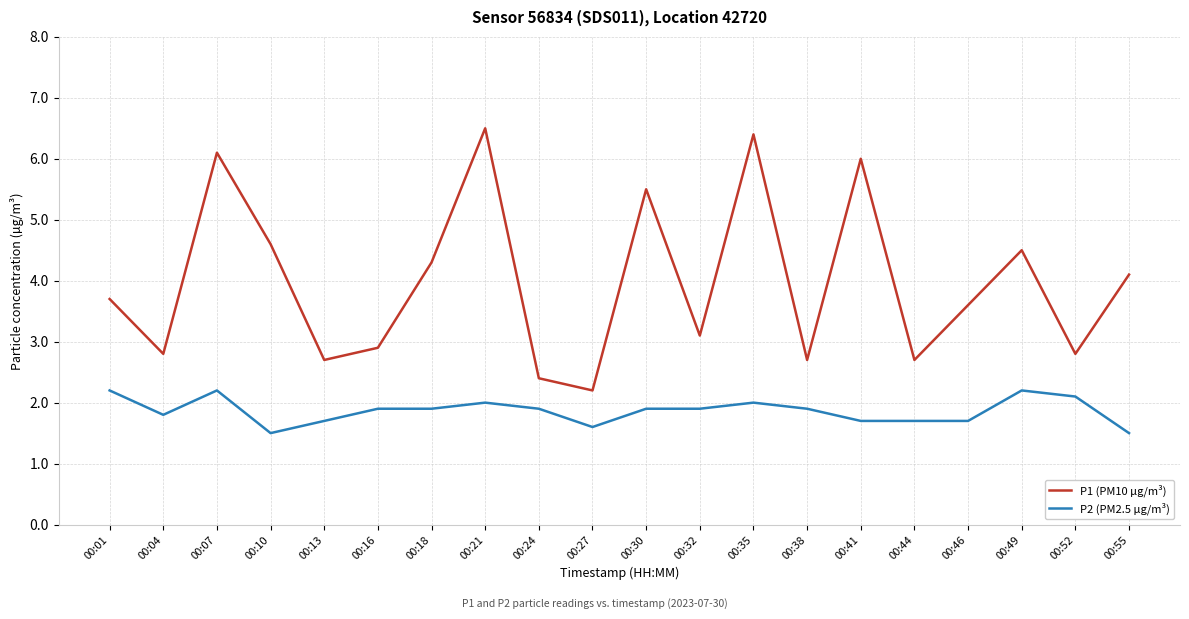

Is it true that P1 (PM10 µg/m³) equals 10.7 at 00:07?

False